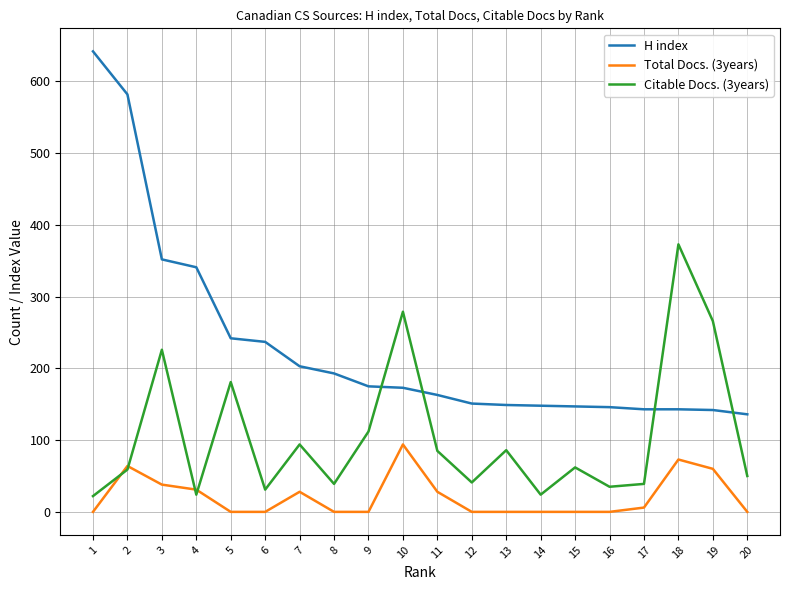

What value does the Citable Docs. (3years) series have at 19, to the nearest 5?

265